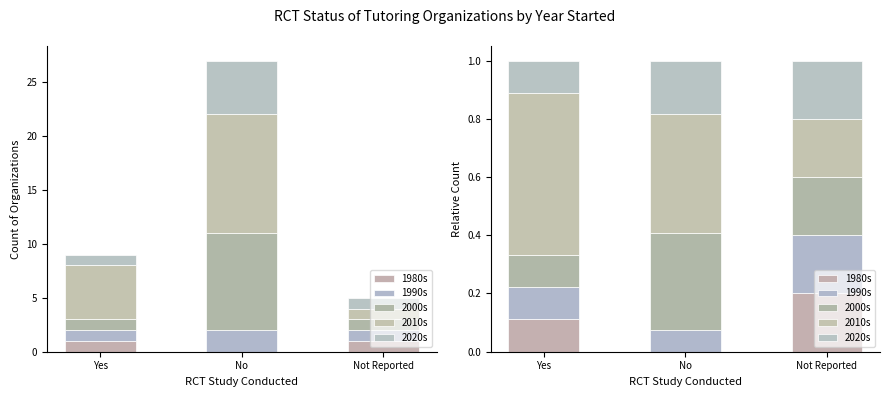

At which label is 2020s closest to 0?

Yes